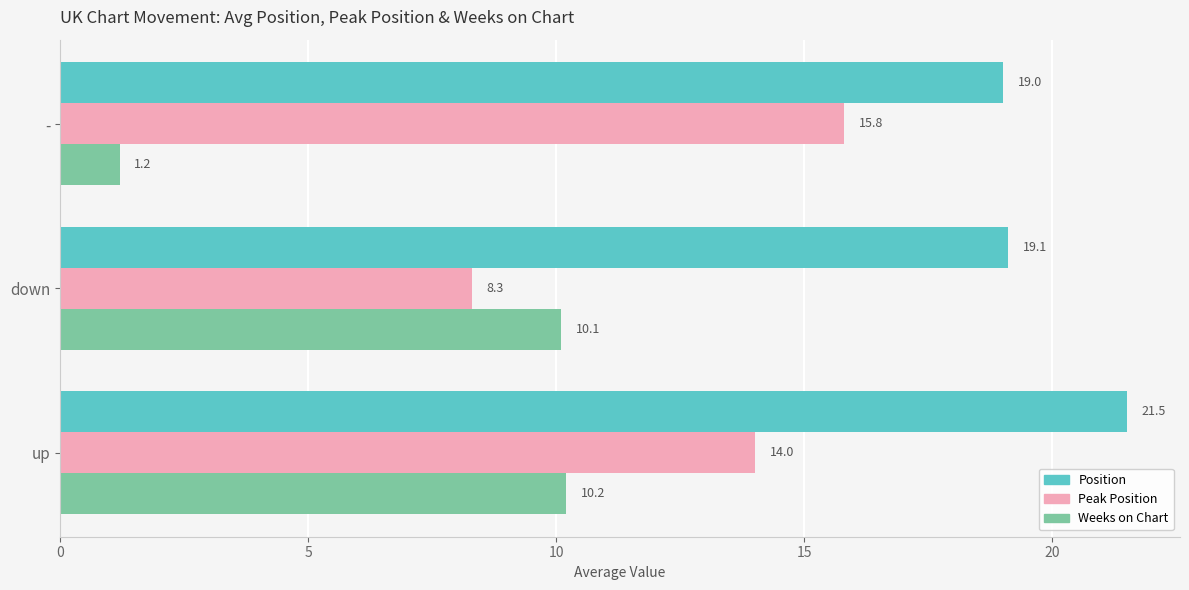

Which series has the largest range (max minus min)?

Weeks on Chart